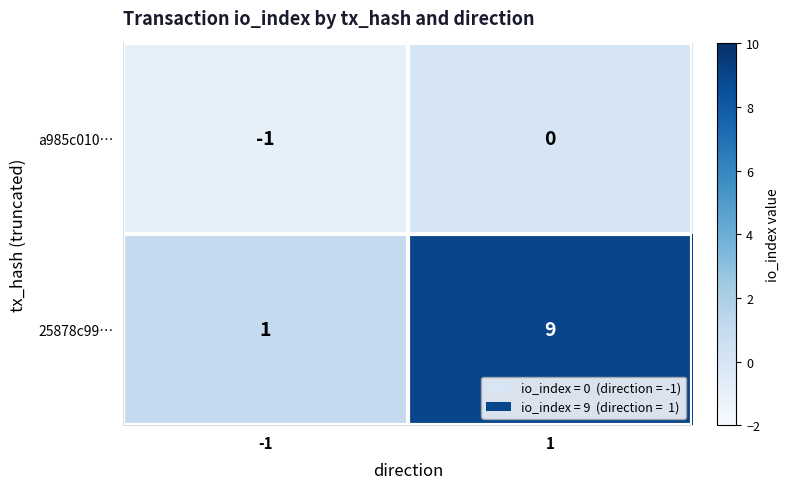

True or false: a985c010… has a value of -2 at -1.

False